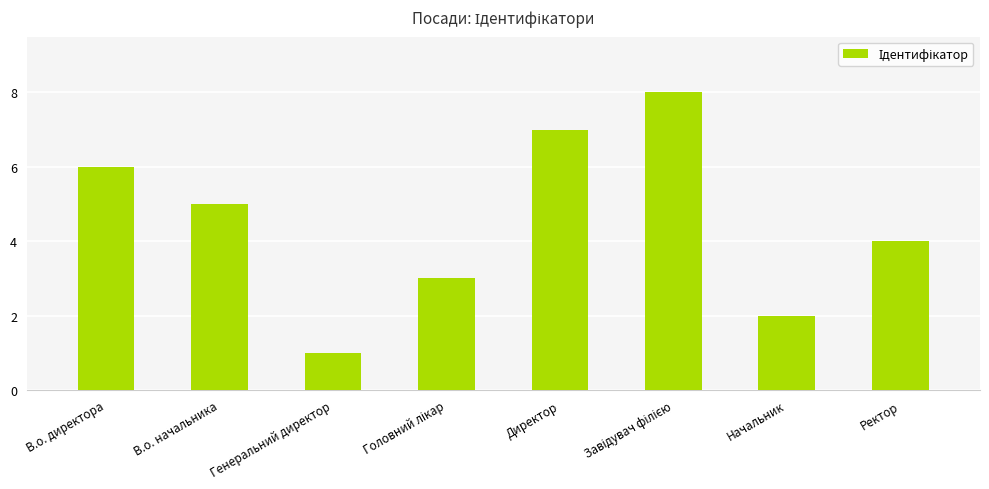

What is the label of the 8th bar from the left?

Ректор